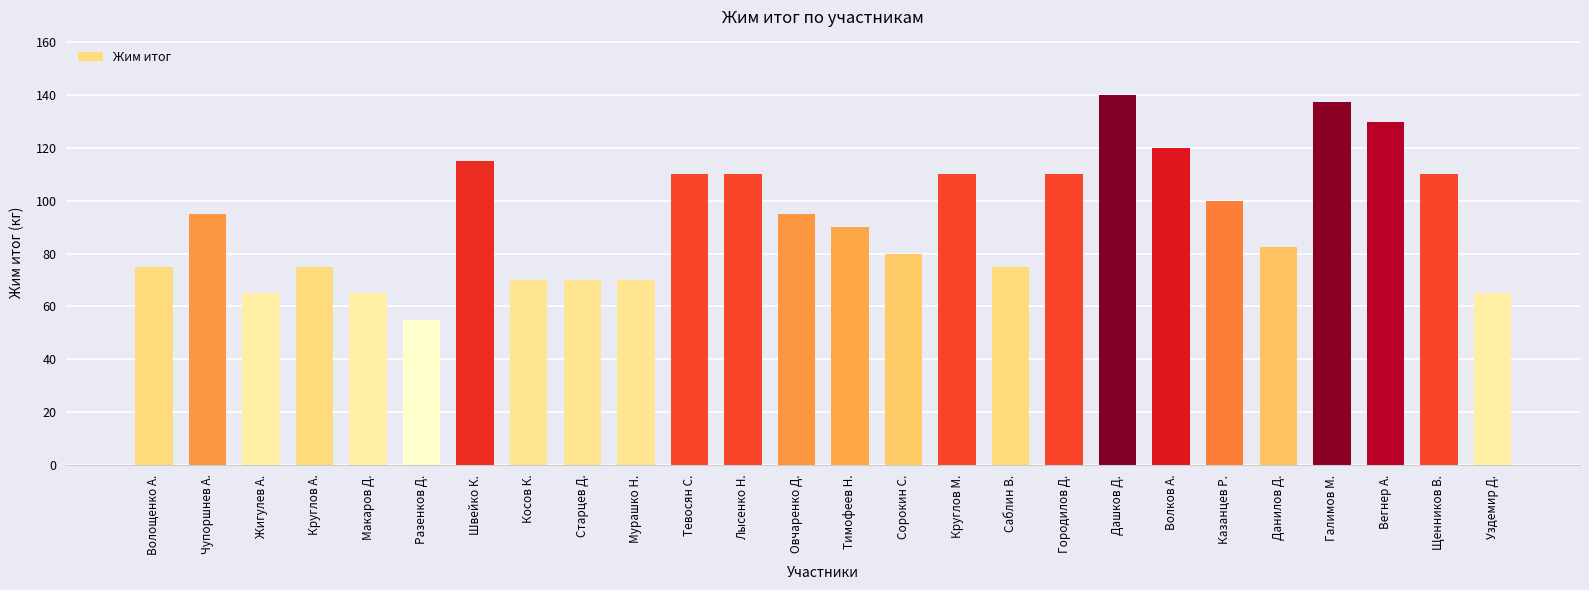

What is the minimum value shown in the chart?

55.0